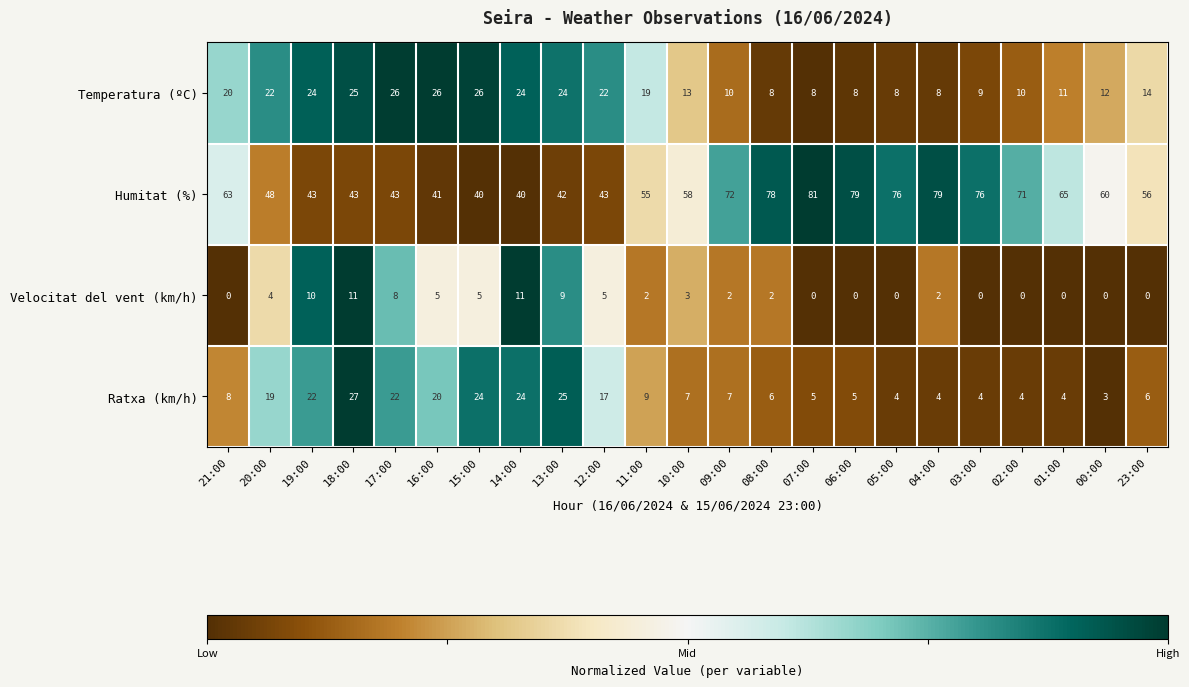

At which category is the sum across all series the highest?

18:00